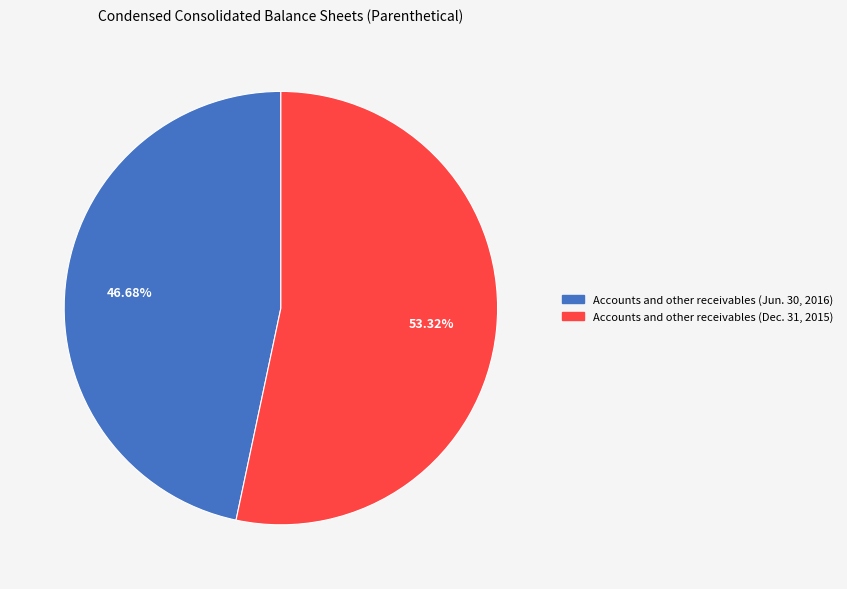

Which has a higher value, Accounts and other receivables (Jun. 30, 2016) or Accounts and other receivables (Dec. 31, 2015)?

Accounts and other receivables (Dec. 31, 2015)